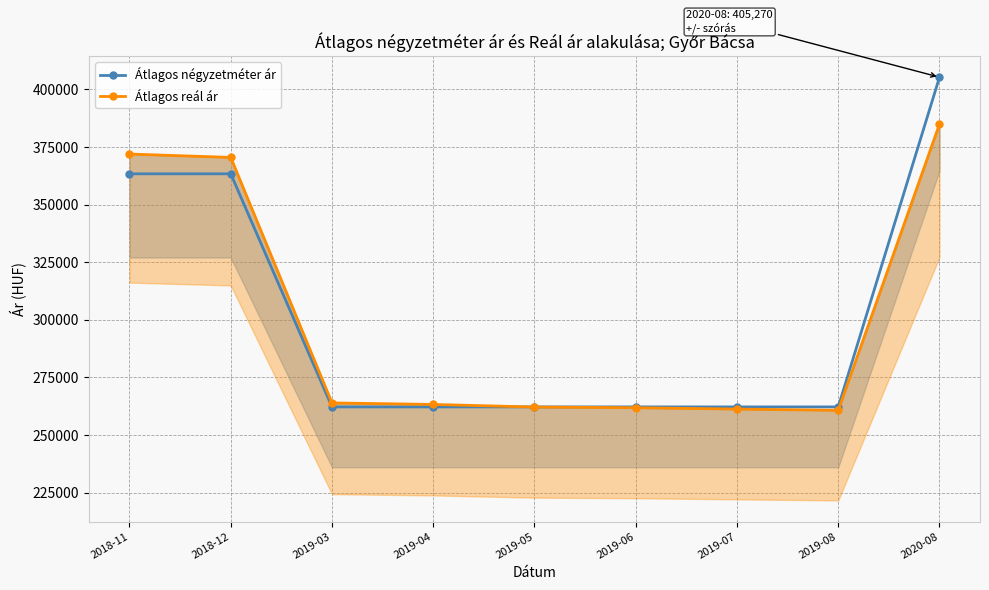

Which category has the highest value in the Átlagos reál ár series?

2020-08